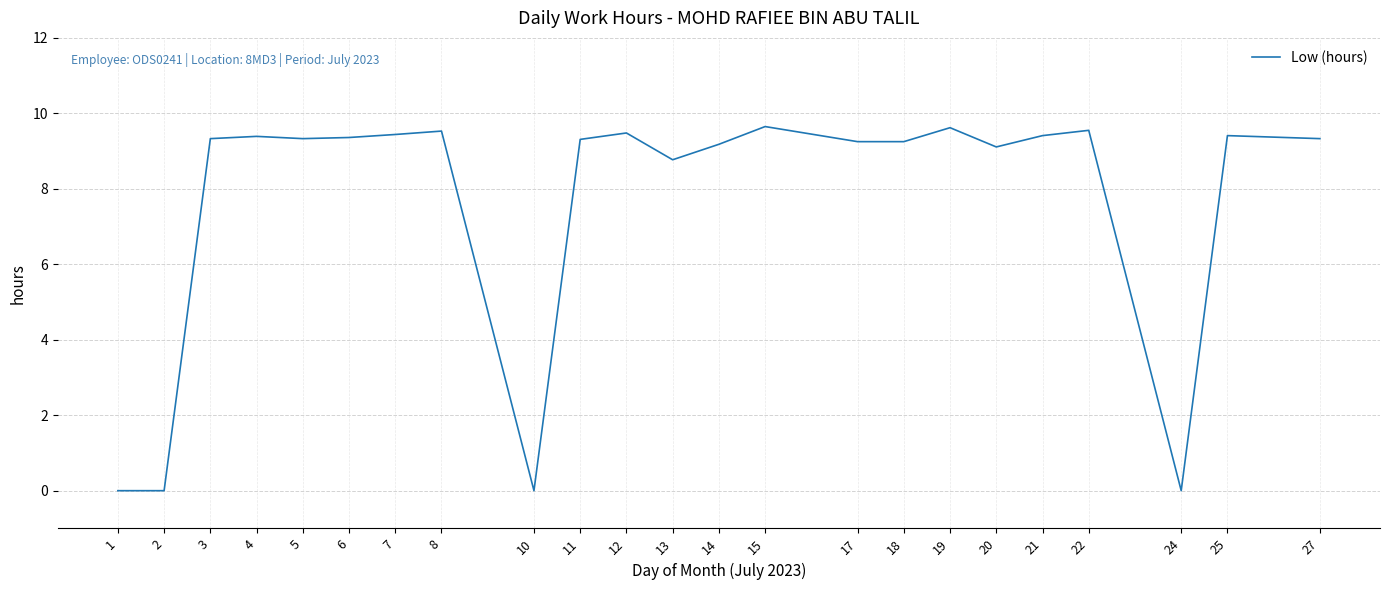

Approximately how many times larger is the value at 5 compared to 6?

1.0